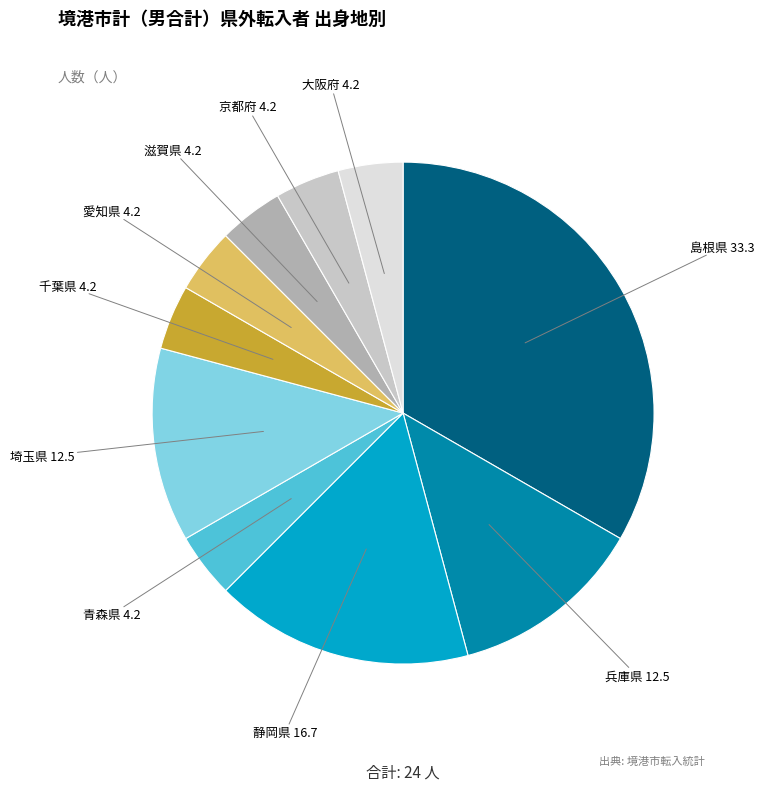

Does any single category account for the majority?

No